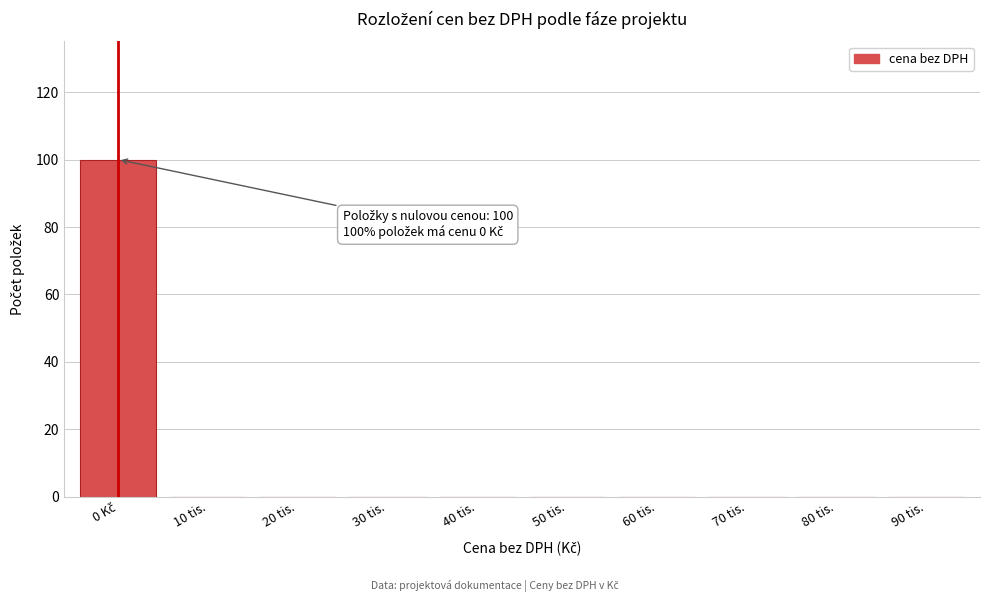

What is the greatest value displayed?

100